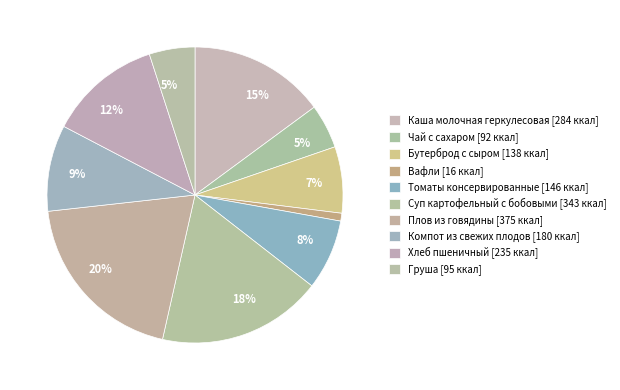

How many slices are in this pie chart?

10